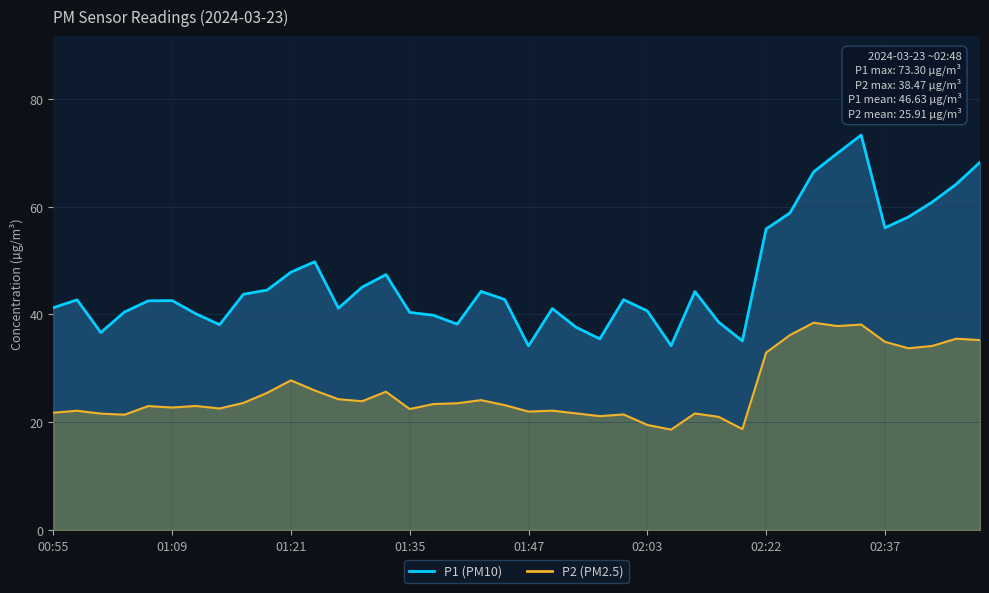

Reading left to right, what are all the values shown in this chart?

P1: 00:55=41.2	00:57=42.7	00:59=36.6	01:02=40.5	01:07=42.5	01:09=42.6	01:11=40.1	01:14=38.1	01:16=43.8	01:18=44.5	01:21=47.9	01:25=49.8	01:28=41.2	01:30=45.1	01:33=47.4	01:35=40.4	01:37=39.9	01:40=38.2	01:42=44.3	01:44=42.8	01:47=34.1	01:49=41.1	01:54=37.6	01:56=35.5	01:59=42.8	02:03=40.6	02:06=34.2	02:08=44.2	02:13=38.6	02:18=35.1	02:22=55.9	02:25=58.8	02:27=66.5	02:29=69.9	02:32=73.3	02:37=56.1	02:39=58.1	02:41=60.9	02:46=64.2	02:48=68.2
P2: 00:55=21.8	00:57=22.1	00:59=21.6	01:02=21.4	01:07=23.0	01:09=22.7	01:11=23.0	01:14=22.6	01:16=23.6	01:18=25.4	01:21=27.8	01:25=25.9	01:28=24.3	01:30=23.9	01:33=25.7	01:35=22.4	01:37=23.4	01:40=23.5	01:42=24.1	01:44=23.2	01:47=22.0	01:49=22.1	01:54=21.6	01:56=21.1	01:59=21.4	02:03=19.5	02:06=18.6	02:08=21.6	02:13=21.0	02:18=18.7	02:22=32.9	02:25=36.2	02:27=38.5	02:29=37.9	02:32=38.1	02:37=34.9	02:39=33.7	02:41=34.2	02:46=35.5	02:48=35.2